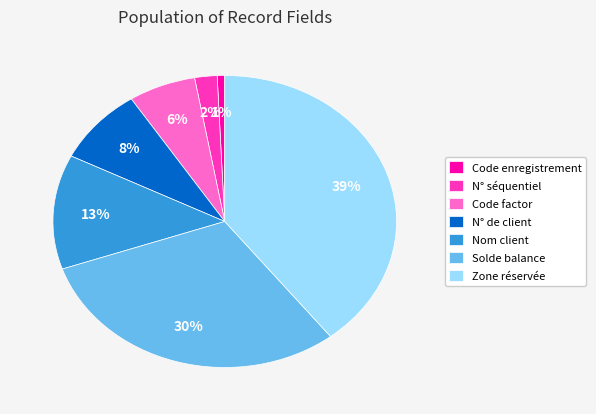

Combined, do Zone réservée and Code factor account for over 50%?

No